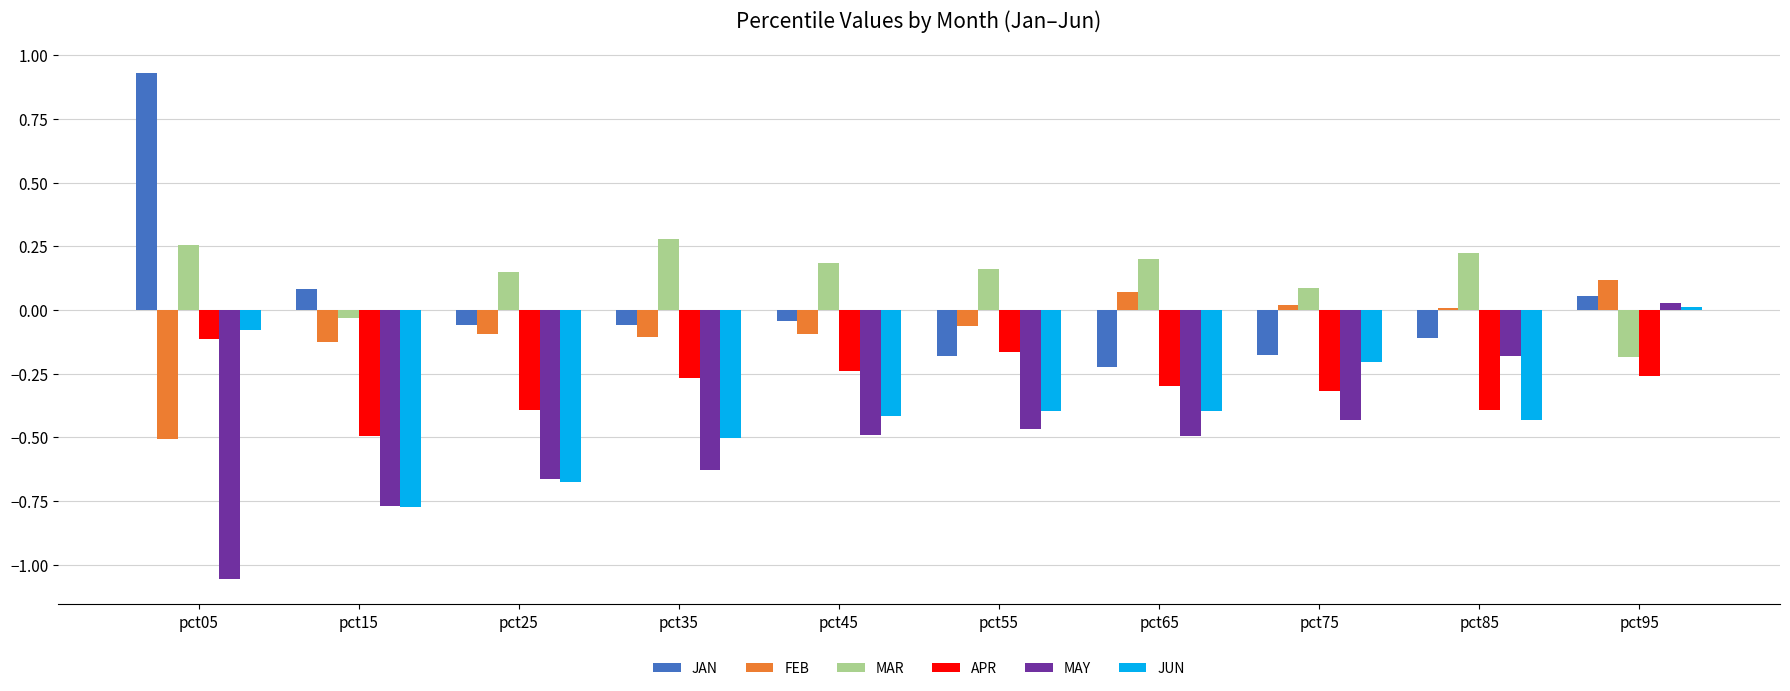

Which label corresponds to the largest value in the chart?

pct05